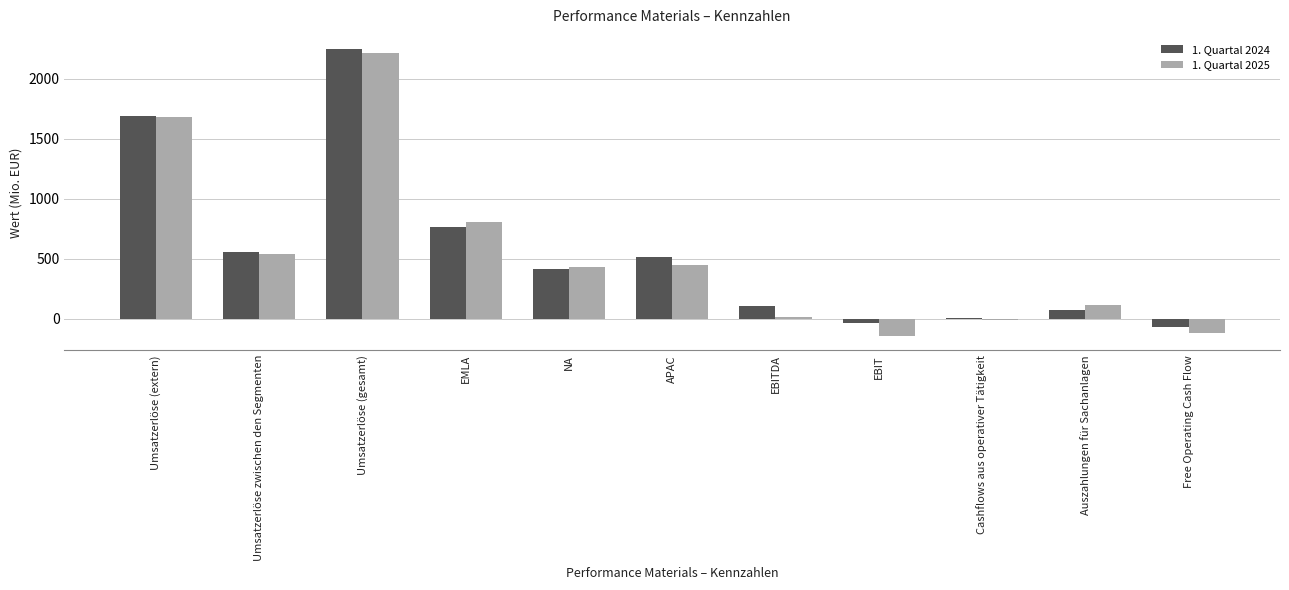

Which series has the largest total across all categories?

1. Quartal 2024